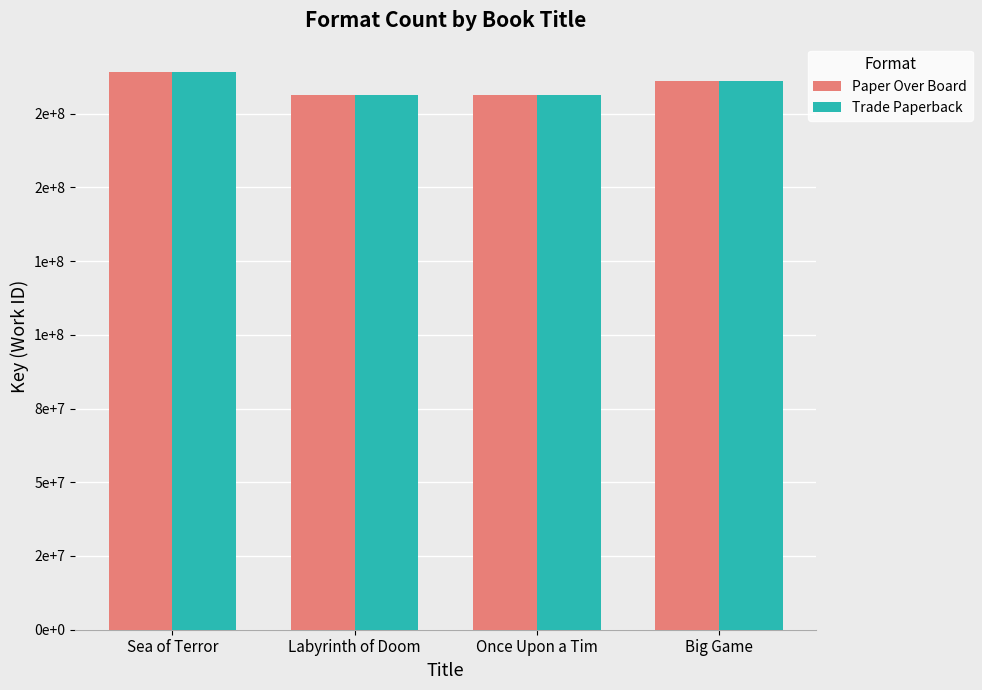

Are the bars horizontal?

No